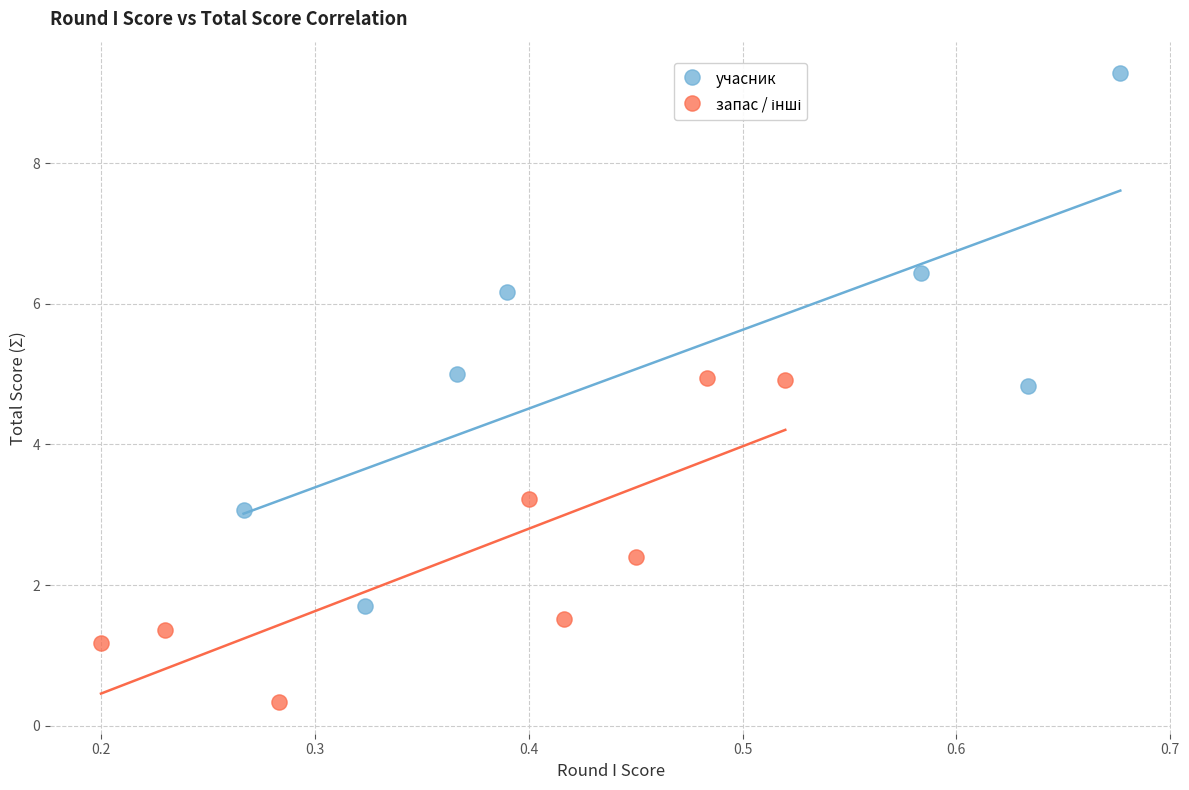

Which series has the widest spread of Y values?

учасник